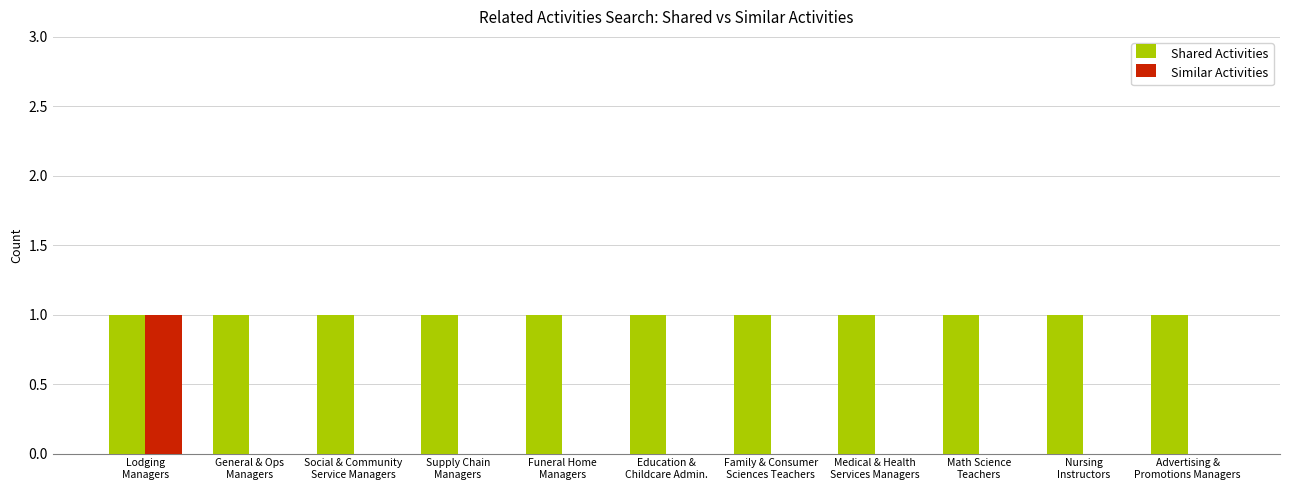

Reading left to right, what are all the values shown in this chart?

Shared Activities: 1	1	1	1	1	1	1	1	1	1	1
Similar Activities: 1	0	0	0	0	0	0	0	0	0	0